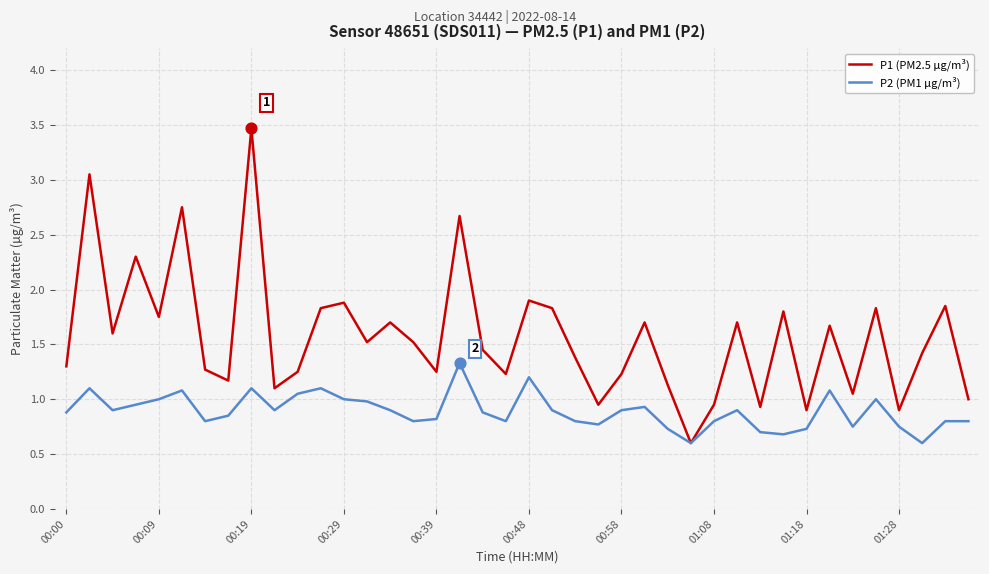

Which series has the largest range (max minus min)?

P1 (PM2.5 µg/m³)